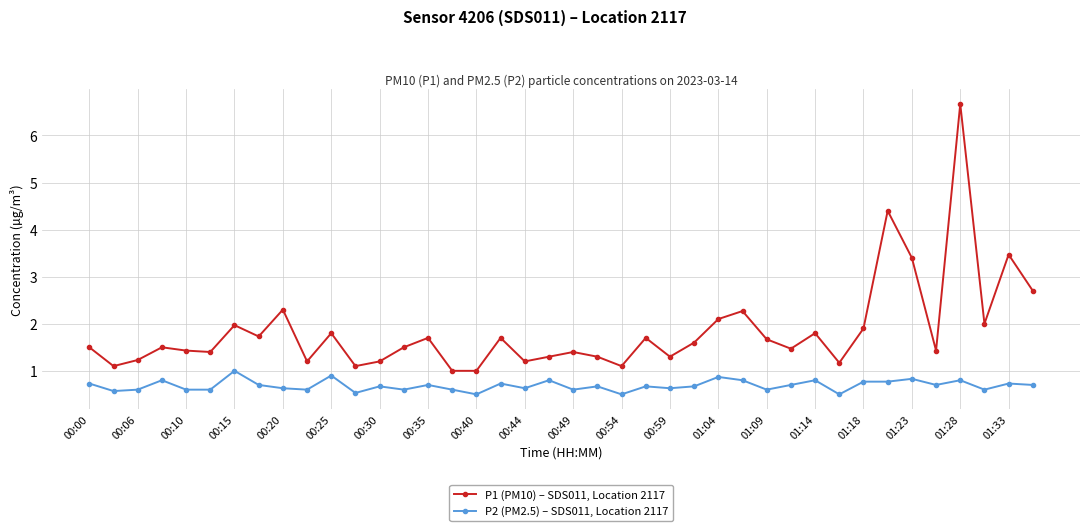

True or false: P1 (PM10) – SDS011, Location 2117 and P2 (PM2.5) – SDS011, Location 2117 cross at least once.

False